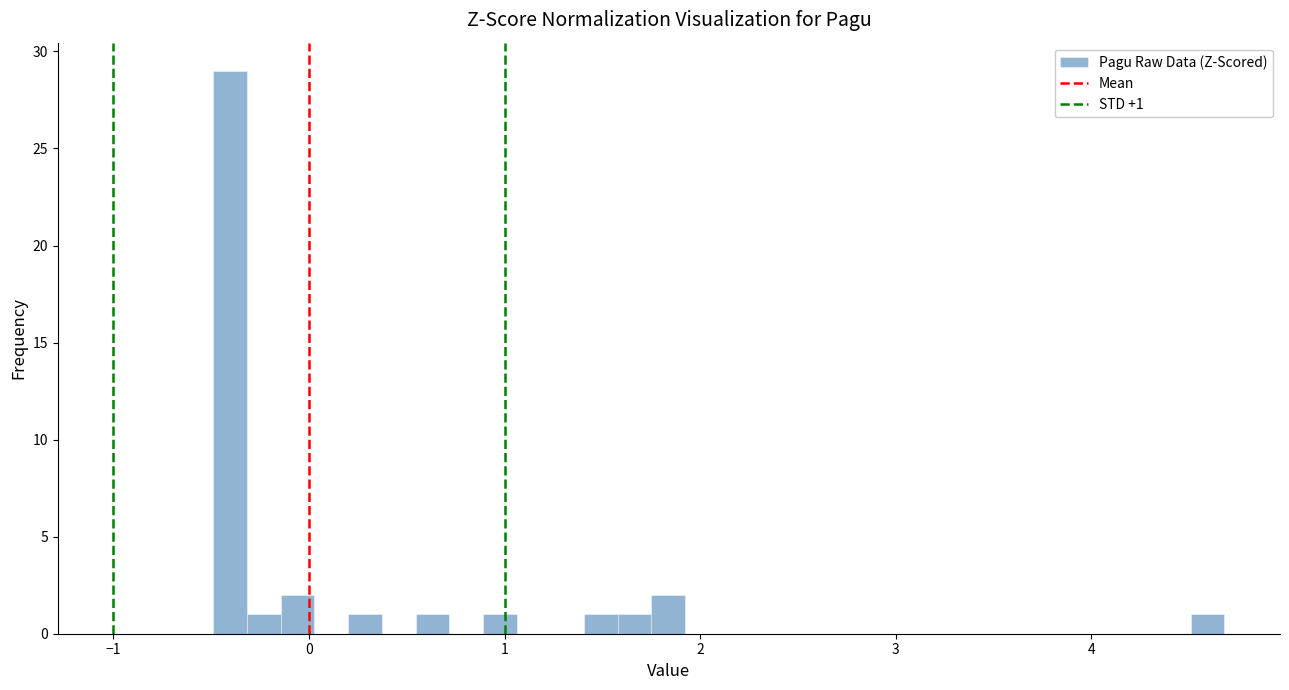

Around what value on the x-axis is the tallest bar? Give the approximate position of its centre, as read against the axis.

-0.4